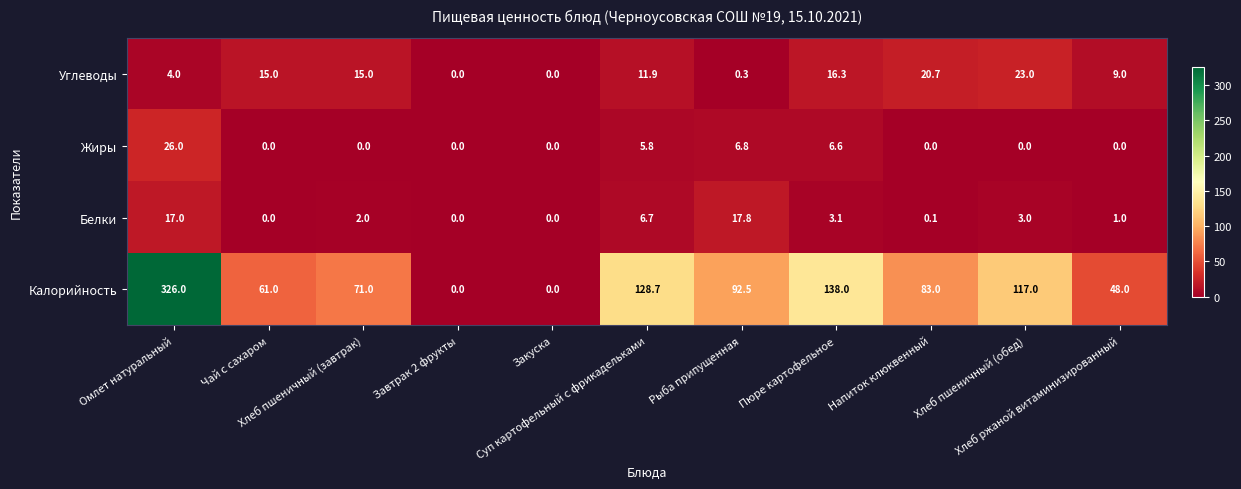

Rank the series by their maximum value, from highest to lowest.

Калорийность, Жиры, Углеводы, Белки